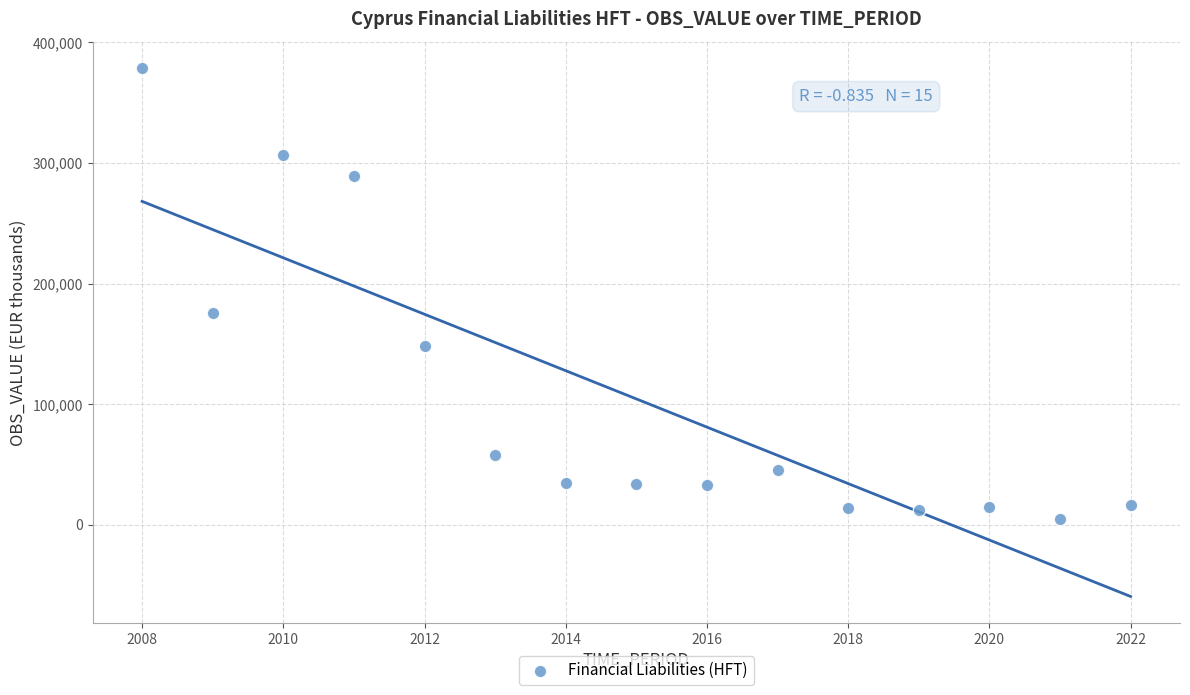

What Y value in the scatter plot is closest to 191991?

175762.0